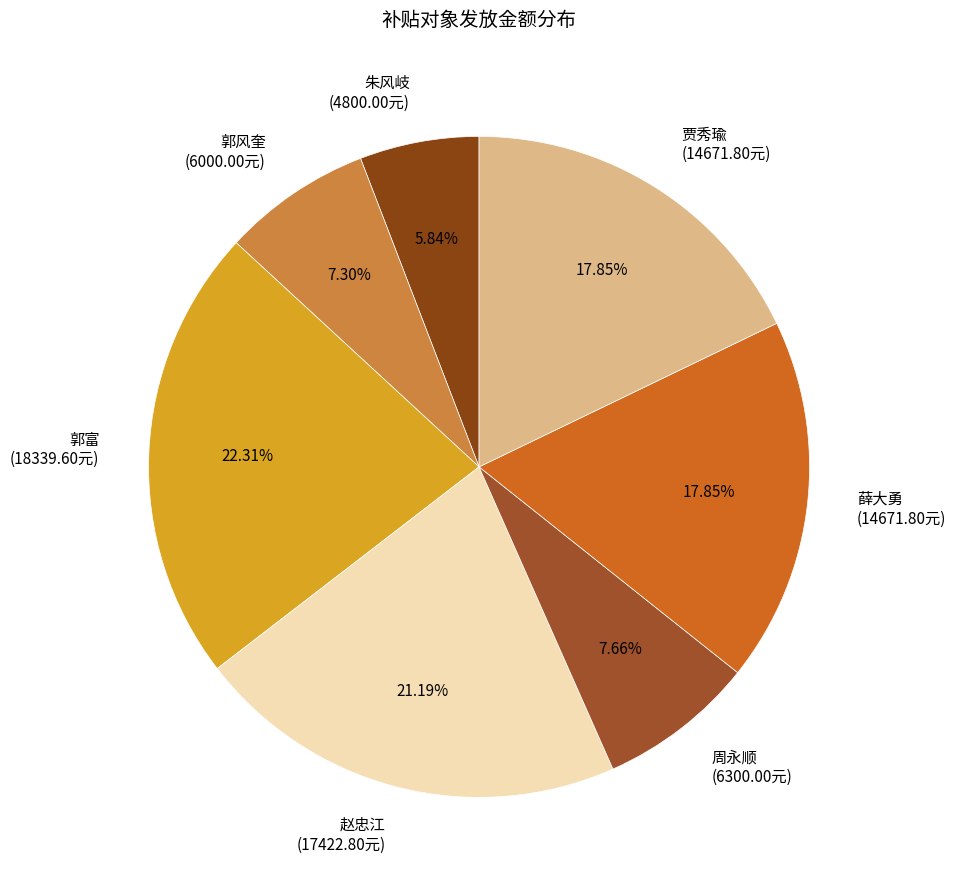

Count the number of slices in the pie.

7